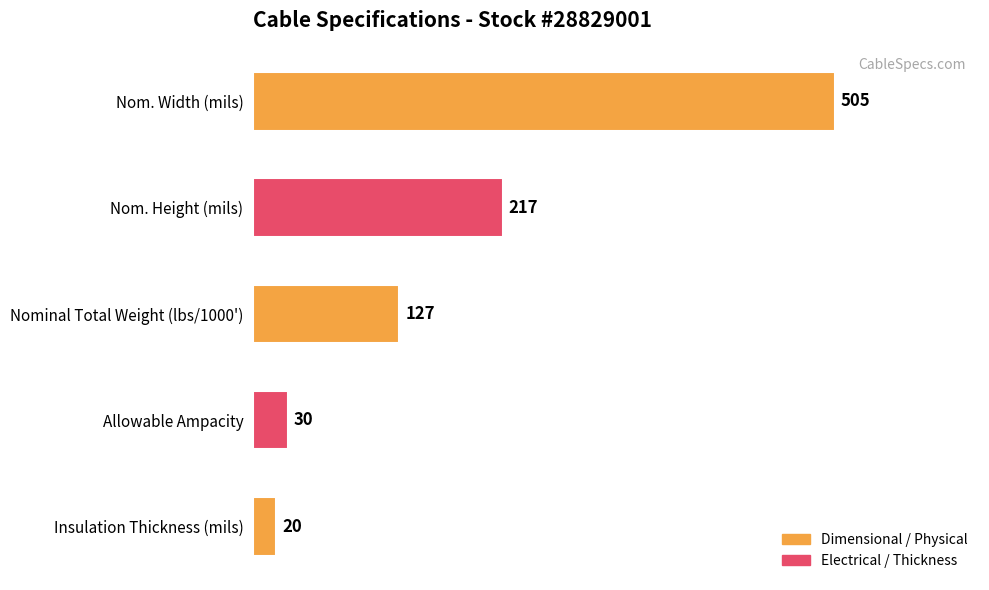

Rank the categories by value from highest to lowest.

Nom. Width (mils), Nom. Height (mils), Nominal Total Weight (lbs/1000'), Allowable Ampacity, Insulation Thickness (mils)